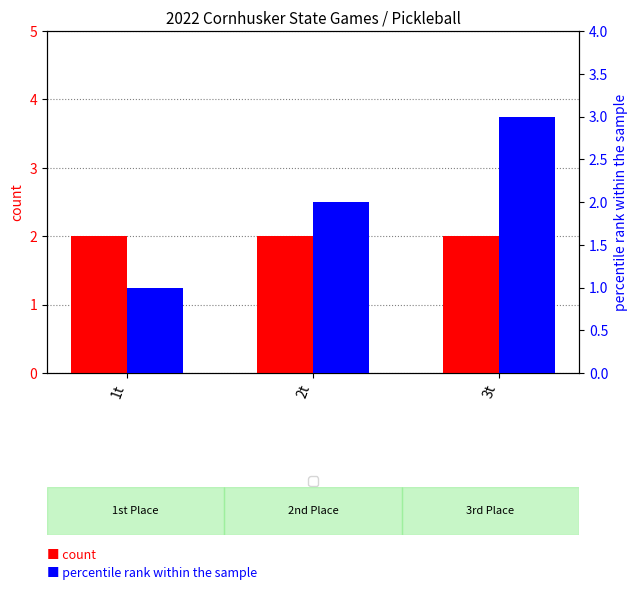

How many bars are there in total?

6